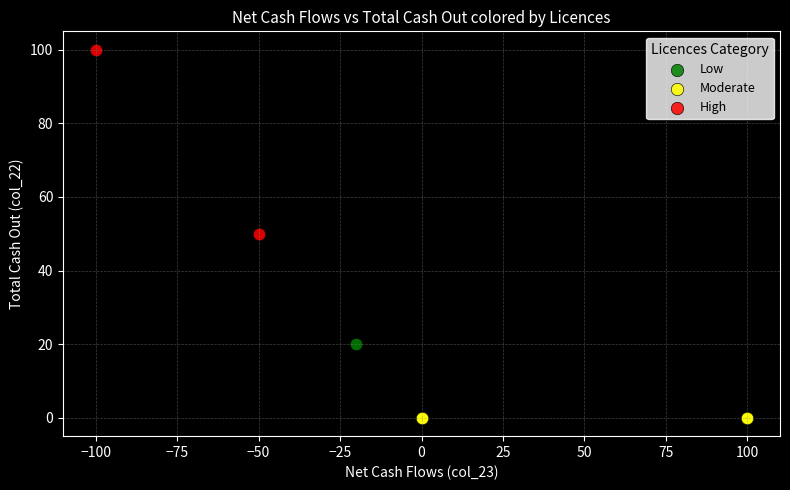

What are all the series names shown in the legend?

Low, Moderate, High